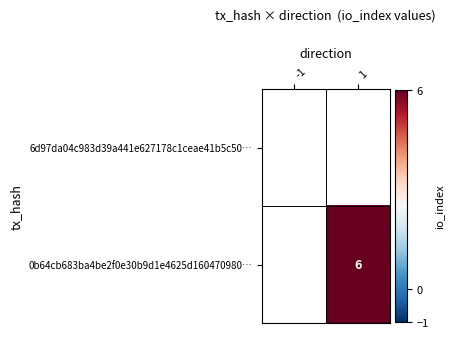

The 0b64cb683ba4be2f0e30b9d1e4625d160470980… series shows 0 at -1. True or false?

True